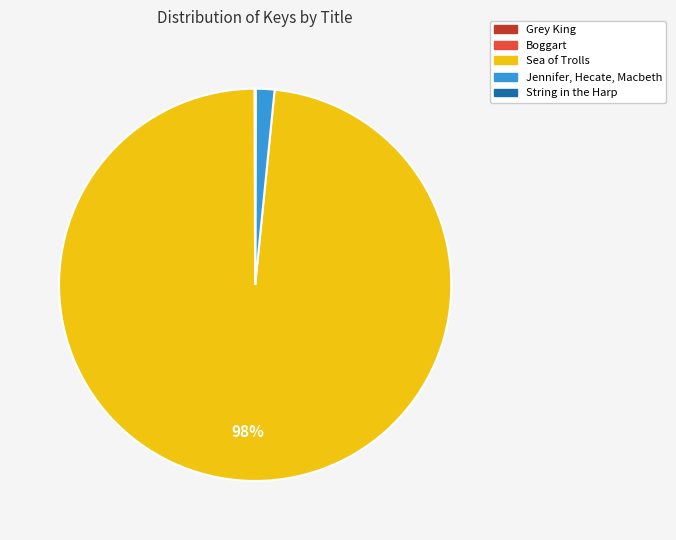

To the nearest percent, what portion does Sea of Trolls represent?

98%